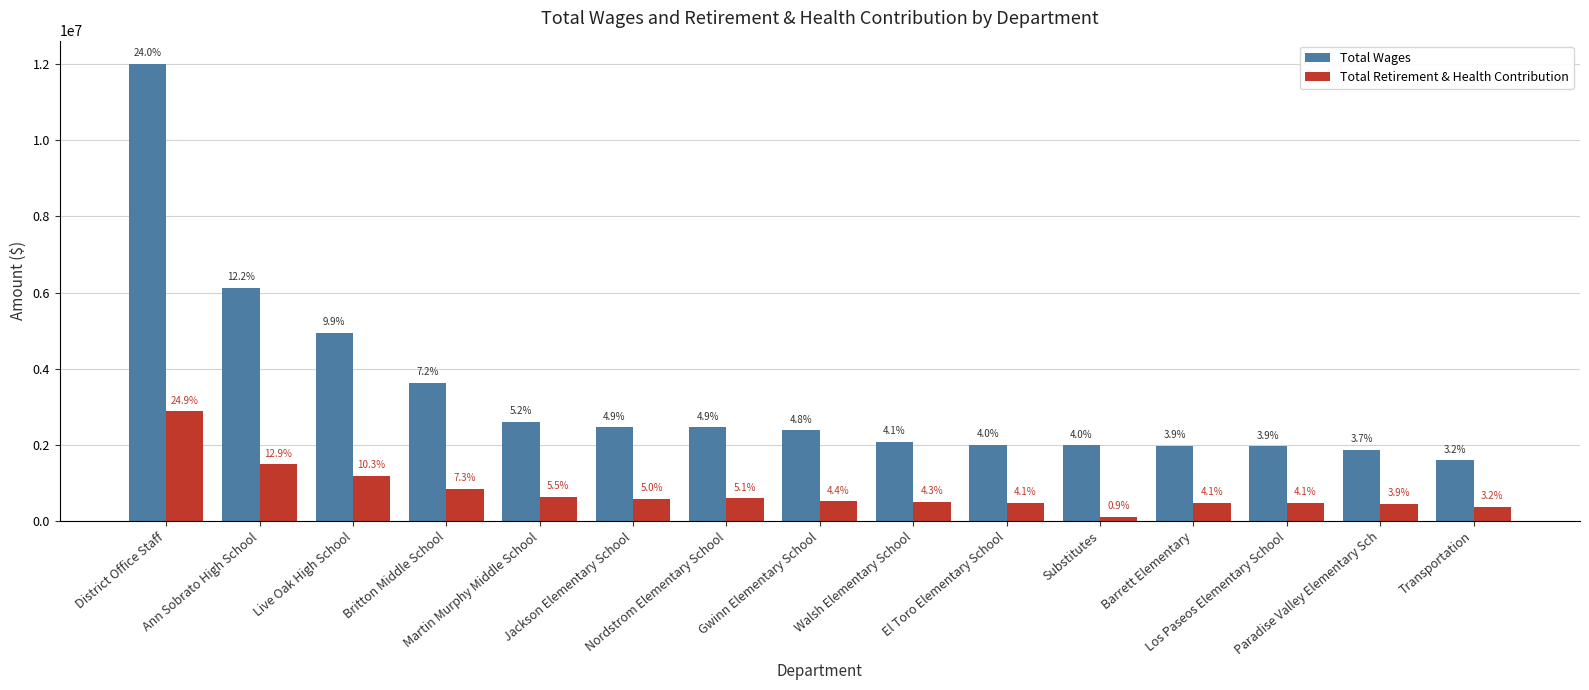

Where does the Total Wages series first go above 2380520?

District Office Staff